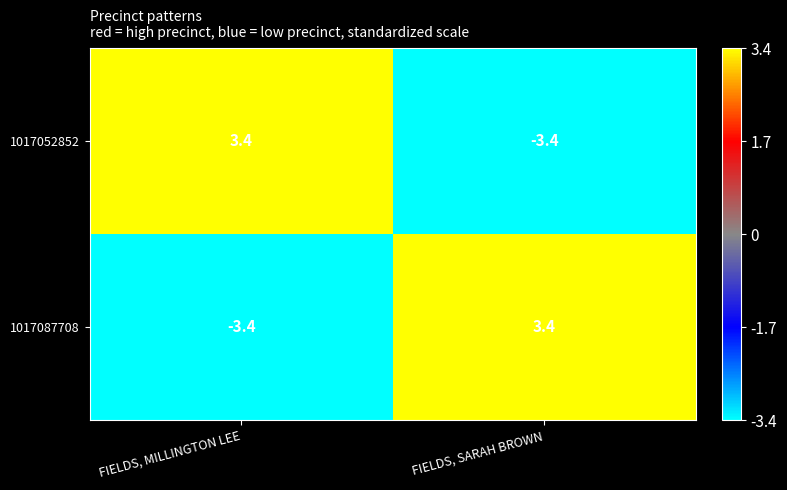

The value of 1017052852 at FIELDS, SARAH BROWN is -3.4. True or false?

True